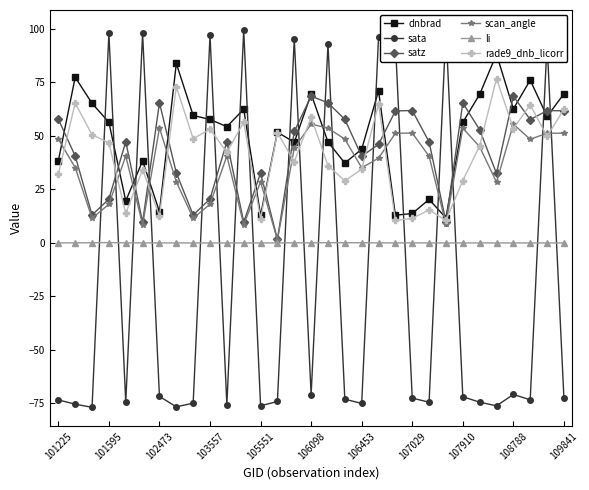

True or false: rade9_dnb_licorr has a value of 93.9 at 106098.

False